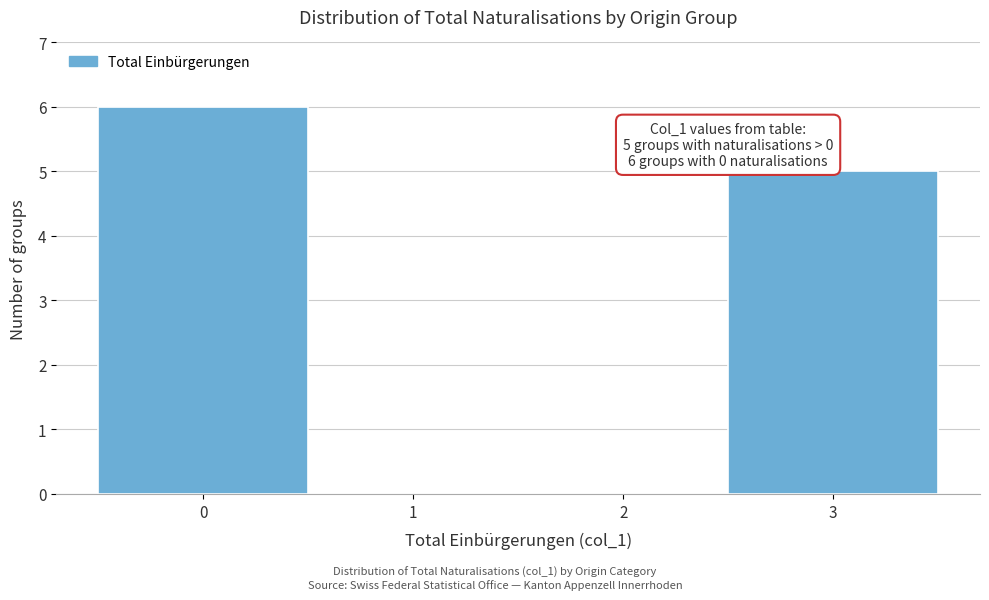

Over which range of the x-axis is the bar tallest?

-0.5 to 0.5